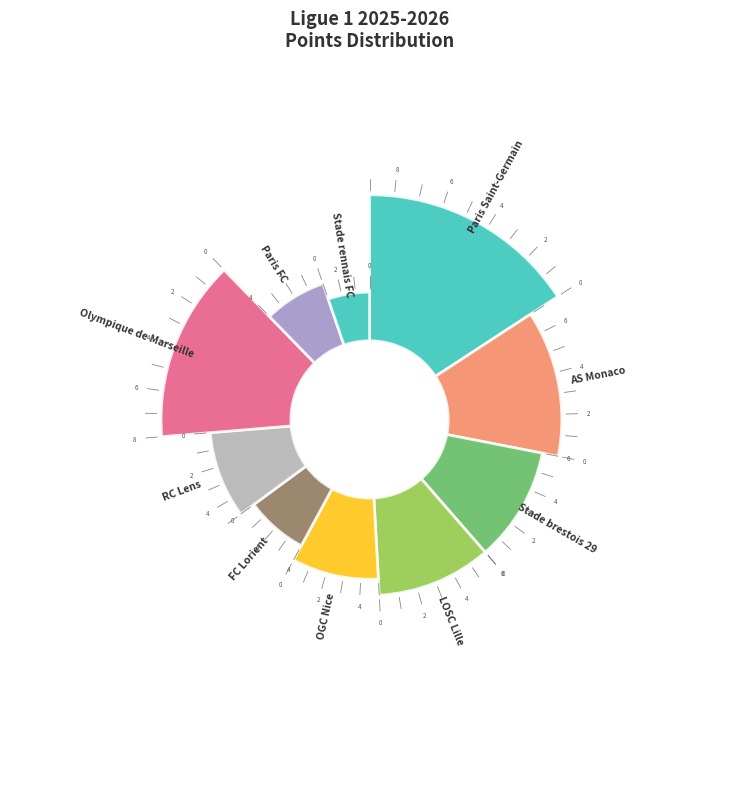

What percentage is the Stade rennais FC slice, to the nearest percent?

5%